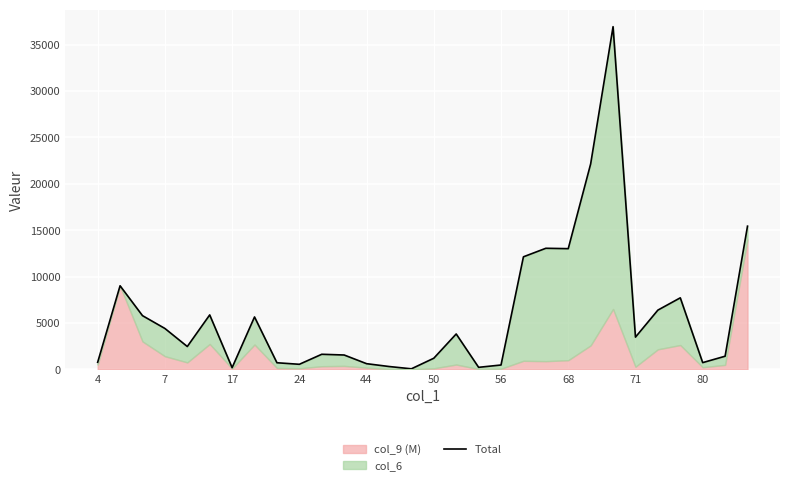

The chart shows a value of 215.0 at 17. True or false?

True